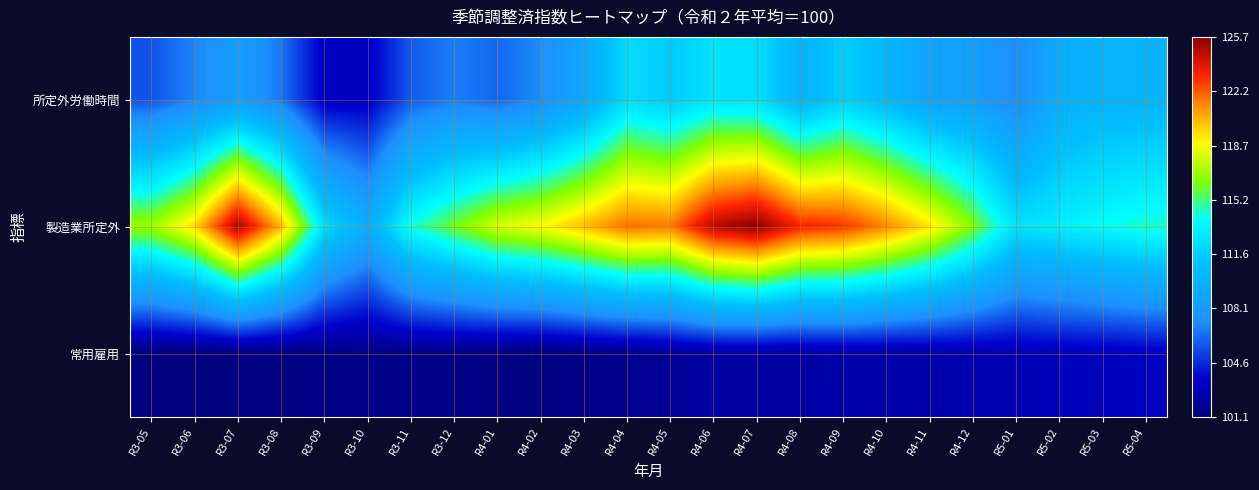

Which series has the widest spread of values?

製造業所定外